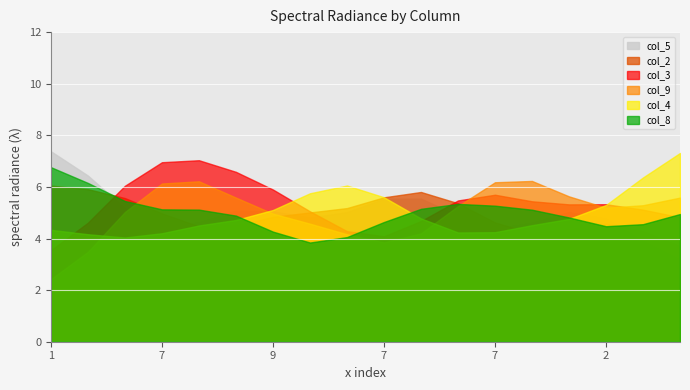

Where is col_9 nearest to the value 5?

9